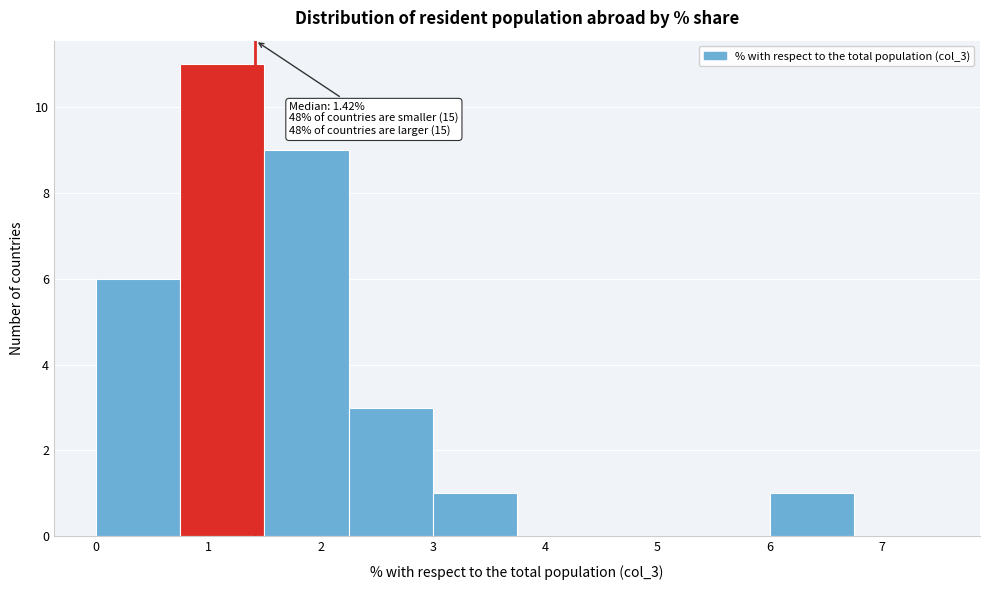

Which range on the x-axis has the tallest bar?

0.75 to 1.50